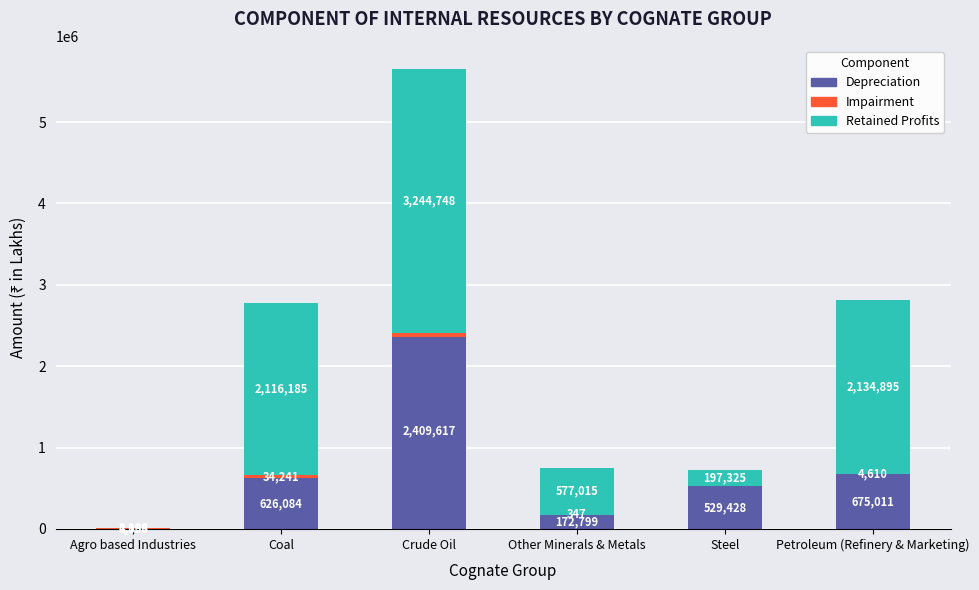

Rank the series by their maximum value, from highest to lowest.

Retained Profits, Depreciation, Impairment